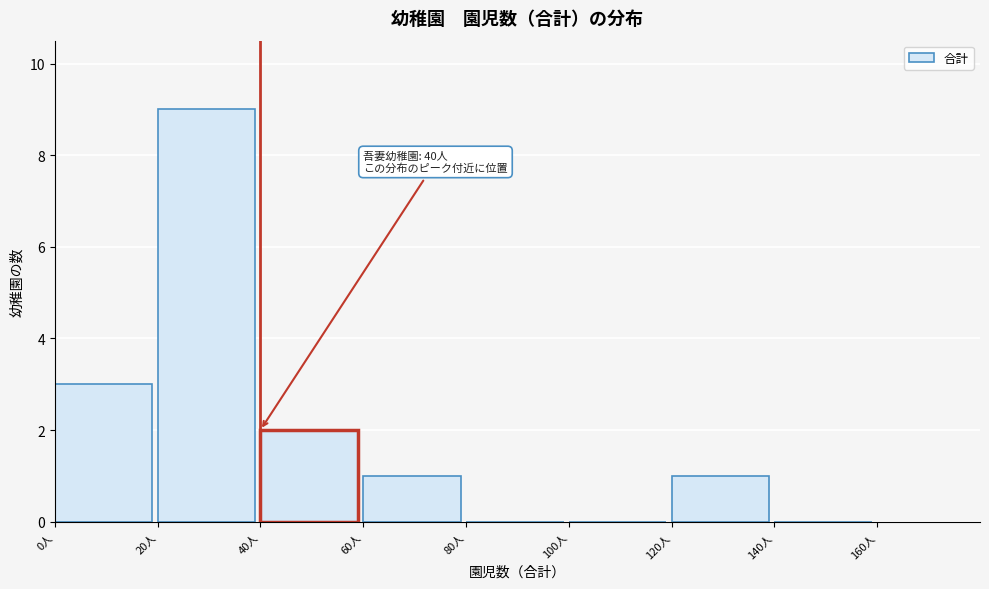

Which range on the x-axis has the tallest bar?

20 to 40